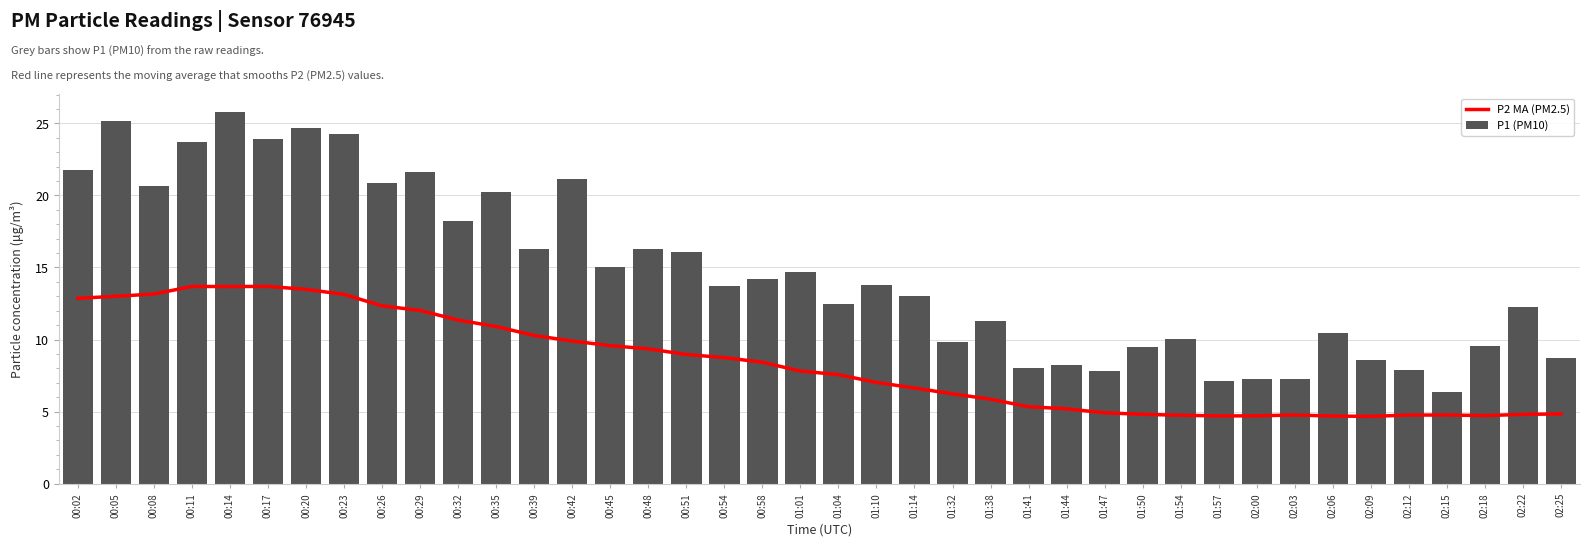

List the series in order of their overall mean, lowest first.

P2 MA (PM2.5), P1 (PM10)